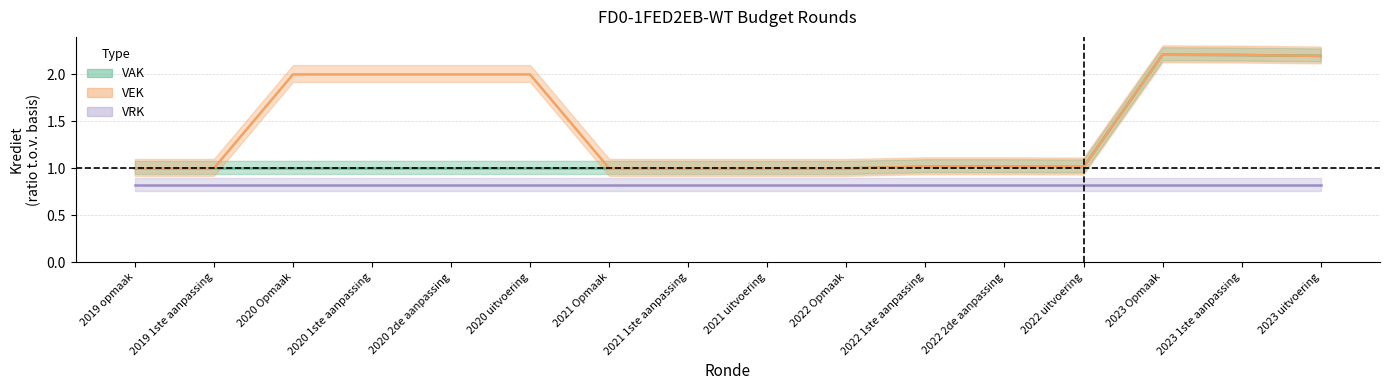

True or false: VAK and VEK cross at least once.

False